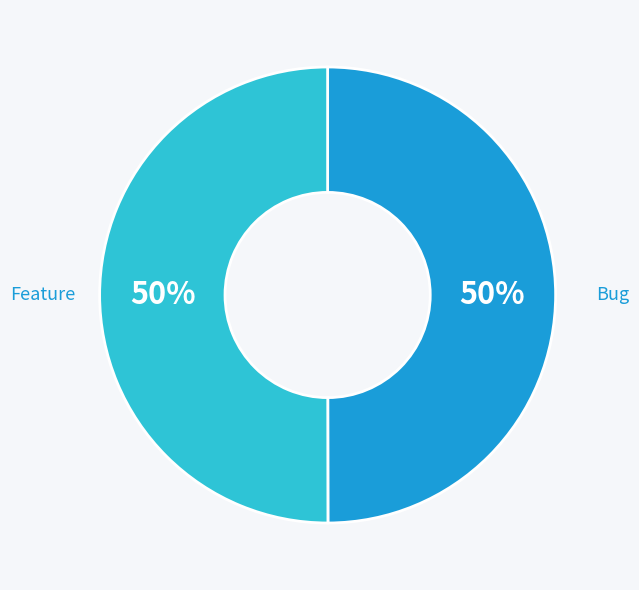

Is it true that Bug is 63% of the pie?

False